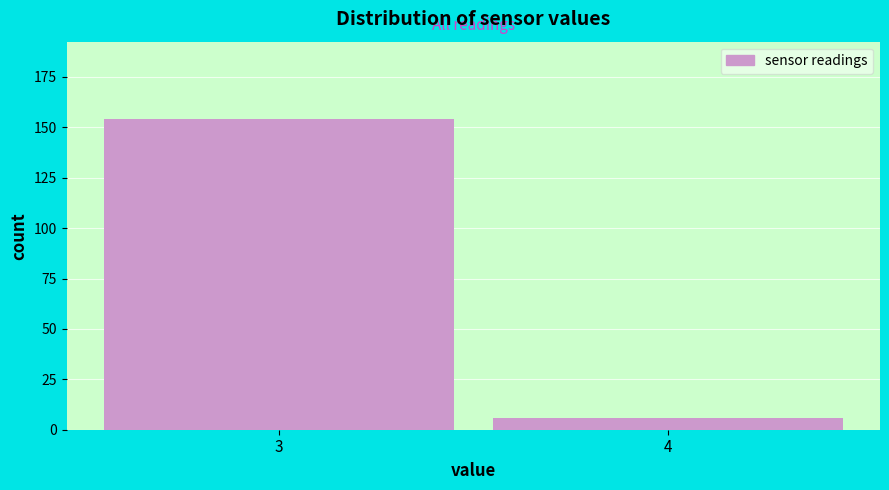

Reading left to right, what are all the values shown in this chart?

3=154	4=6